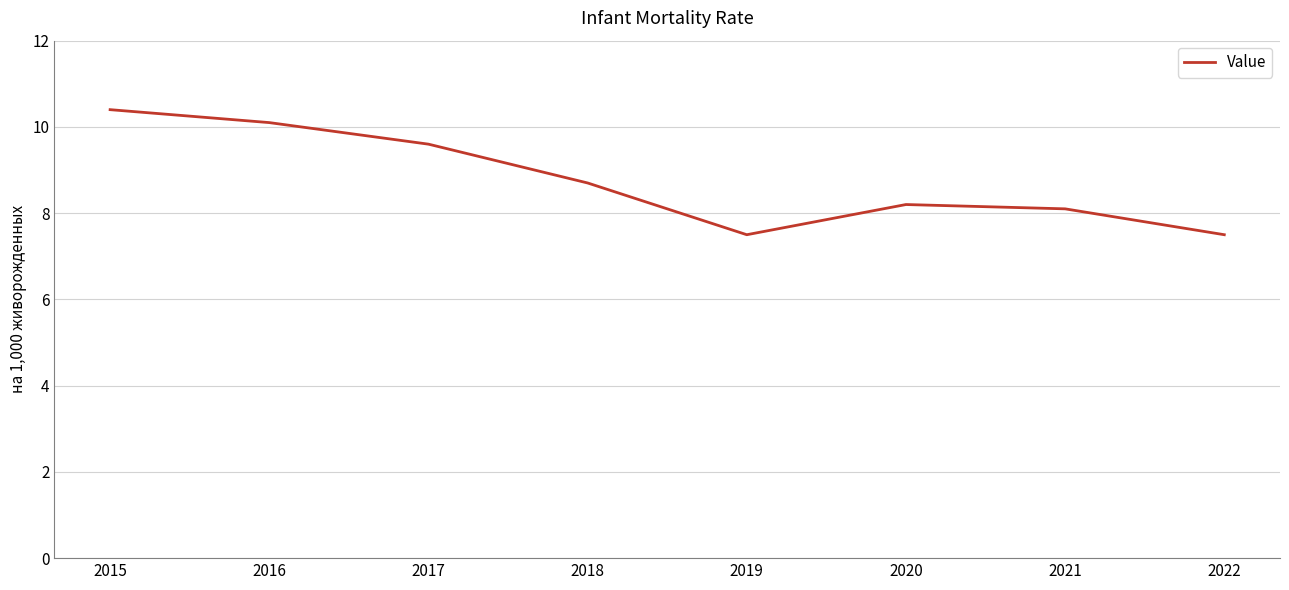

Is it true that the value at 2015 is 10.4?

True